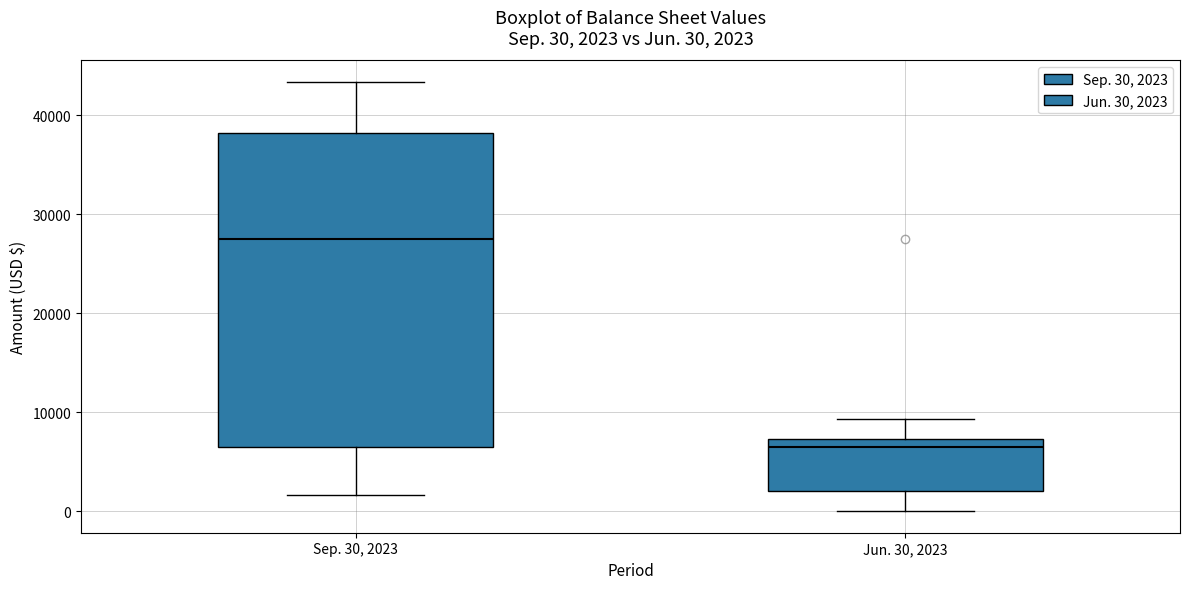

Which box's median line is the lowest?

Jun. 30, 2023